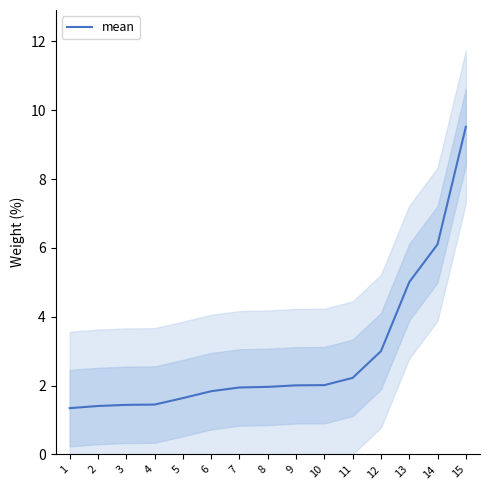

Which label corresponds to the smallest value in the chart?

1